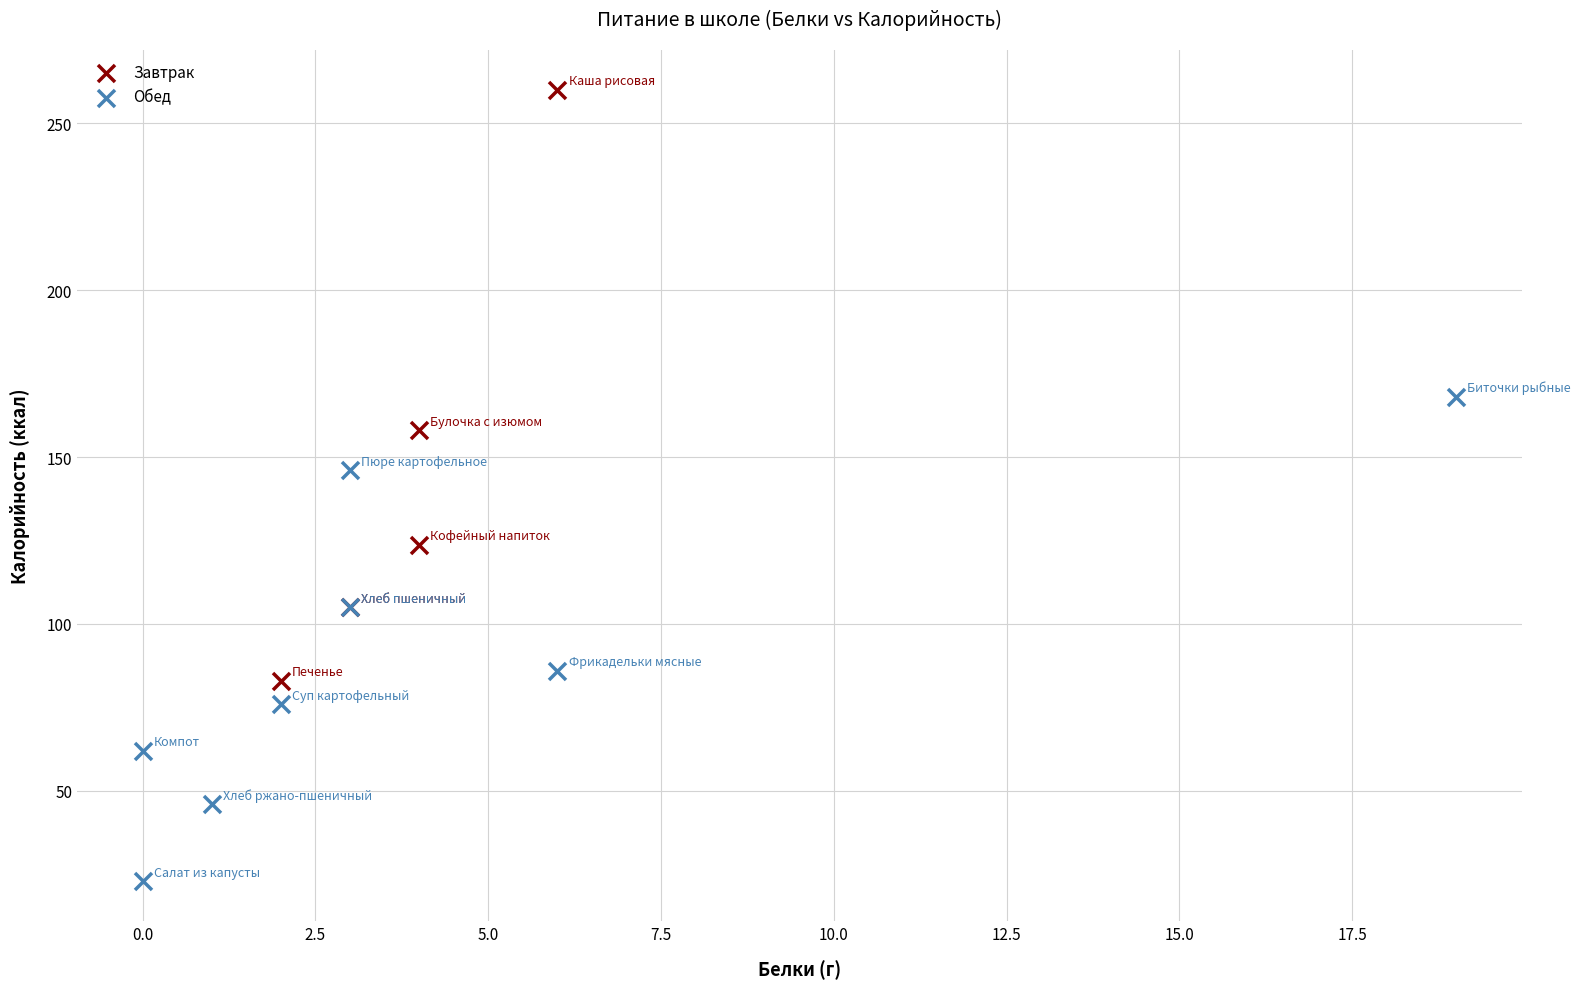

Which series has the largest Y range (max minus min)?

Завтрак